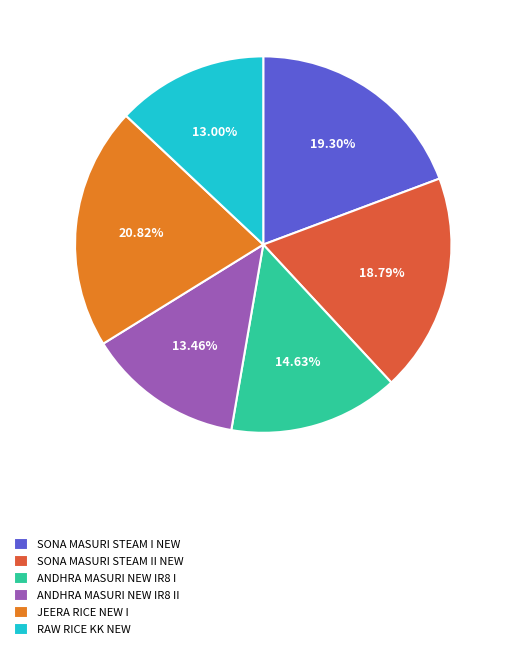

Is there a majority slice in this chart?

No